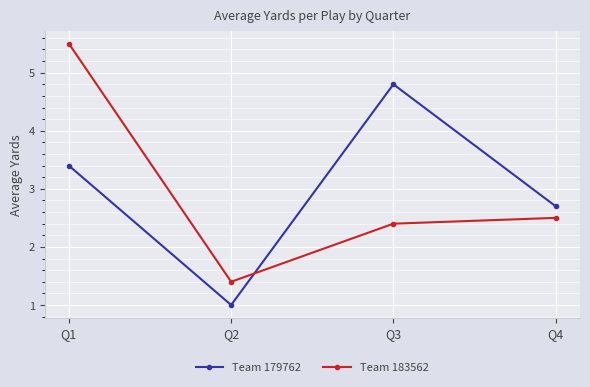

Reading right to left, transcribe all the data shown in this chart.

Team 179762: 2.7	4.8	1.0	3.4
Team 183562: 2.5	2.4	1.4	5.5